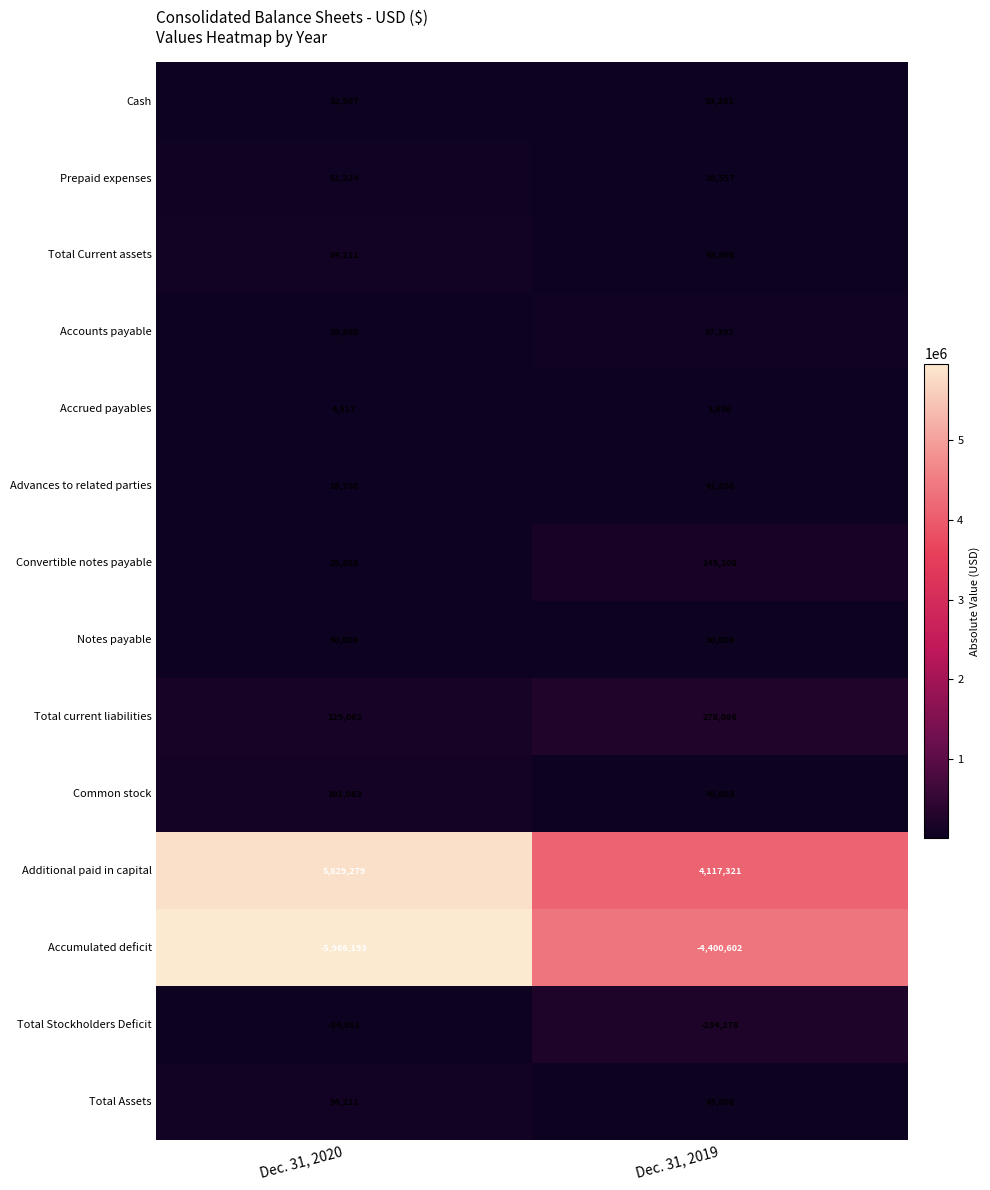

Is it true that Accrued payables equals 3636 at Dec. 31, 2019?

True